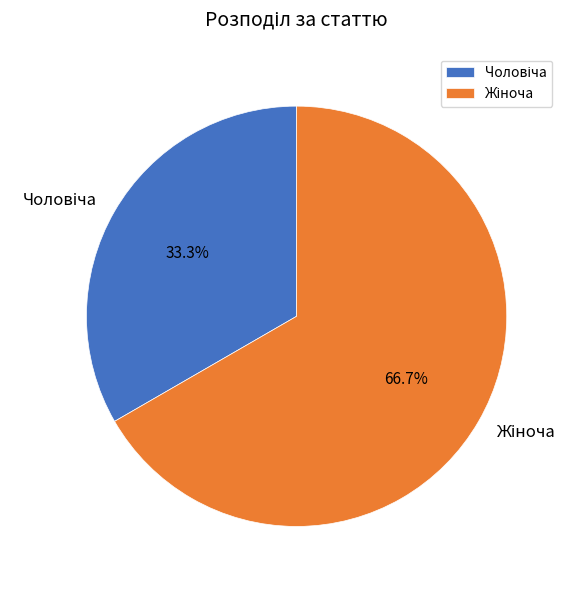

Combined, what portion of the pie is Жіноча and Чоловіча?

100.0%